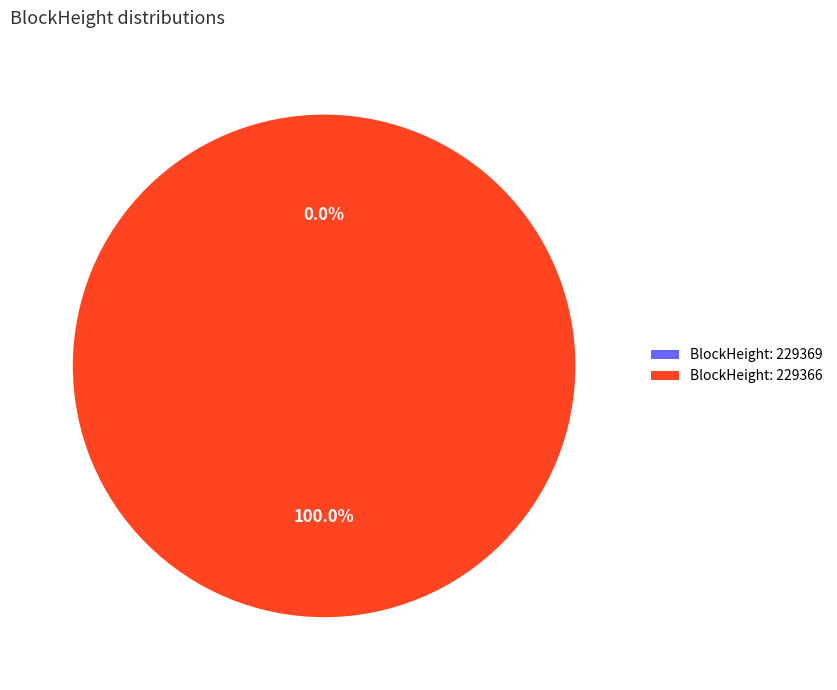

Which category has the biggest portion of the pie?

BlockHeight: 229366